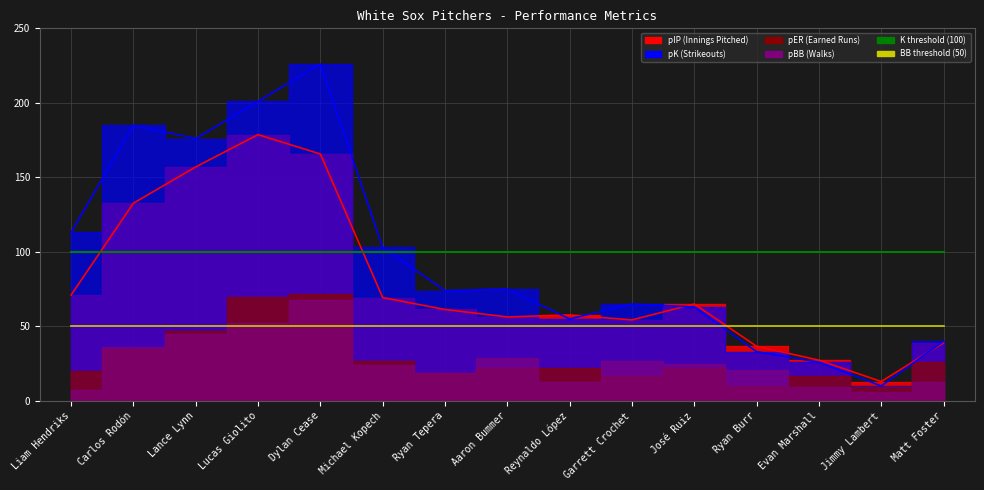

What is the label of the 12th point from the left?

Ryan Burr